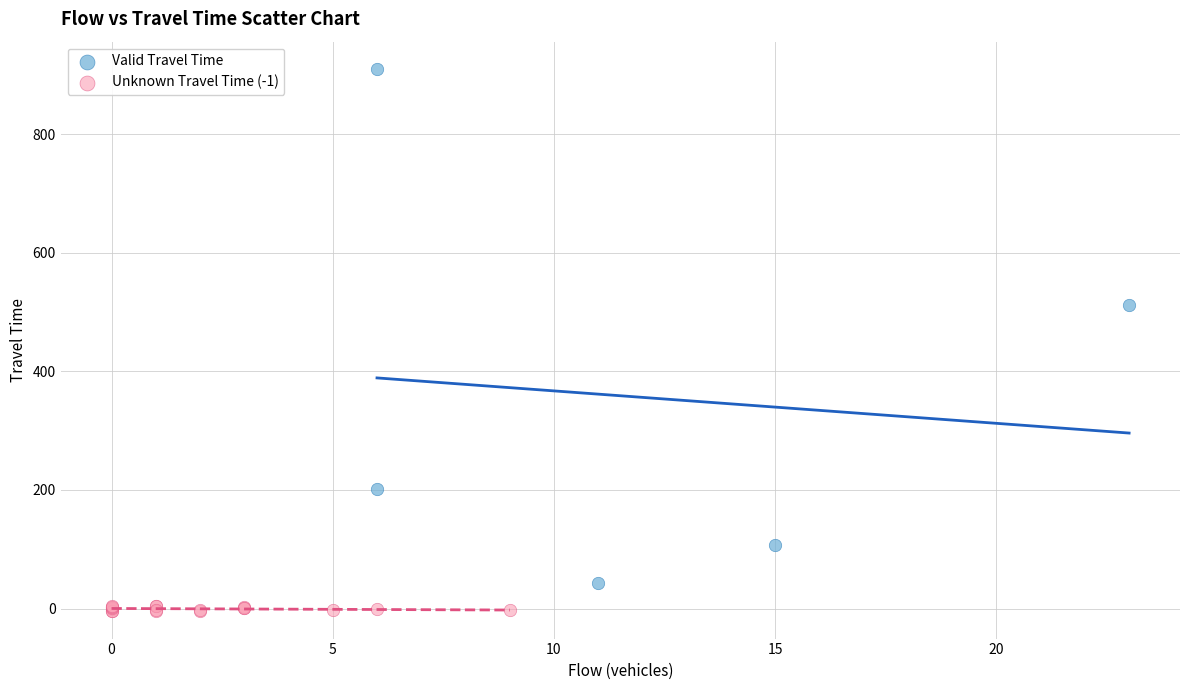

Which series reaches the maximum Y coordinate?

Valid Travel Time